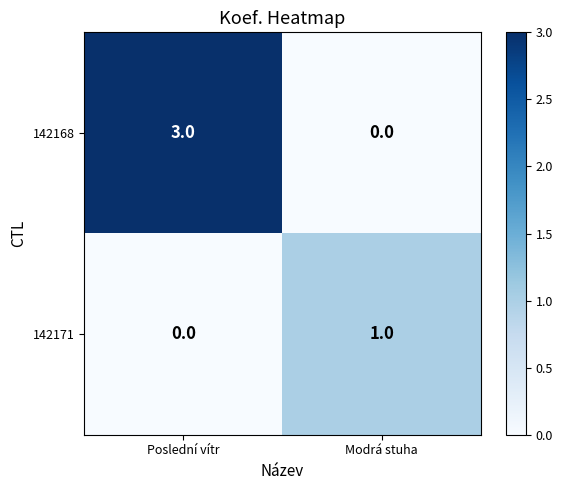

Between Poslední vítr and Modrá stuha, which series saw the biggest shift?

142168